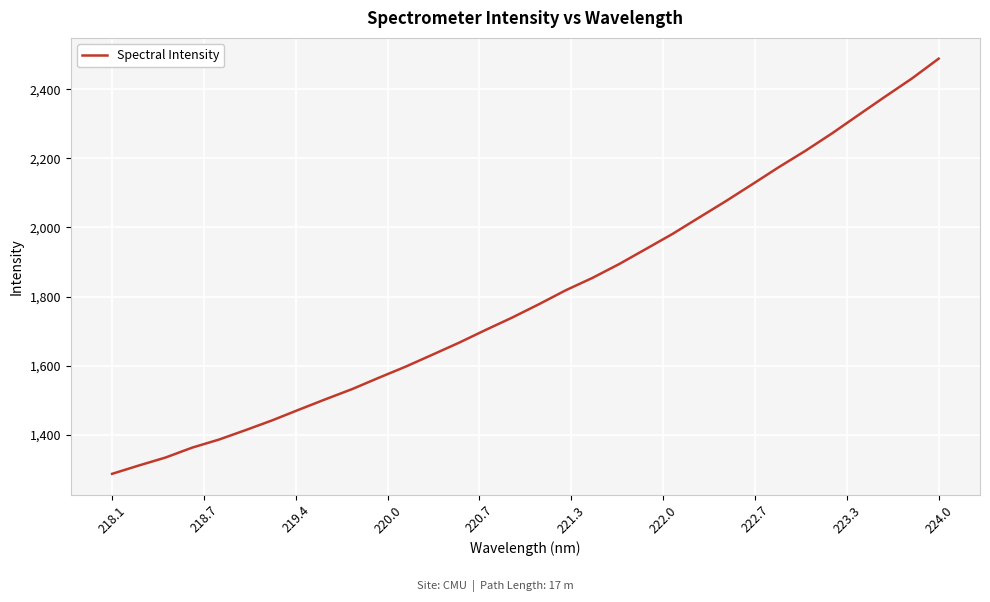

Count the number of data series in this chart.

1